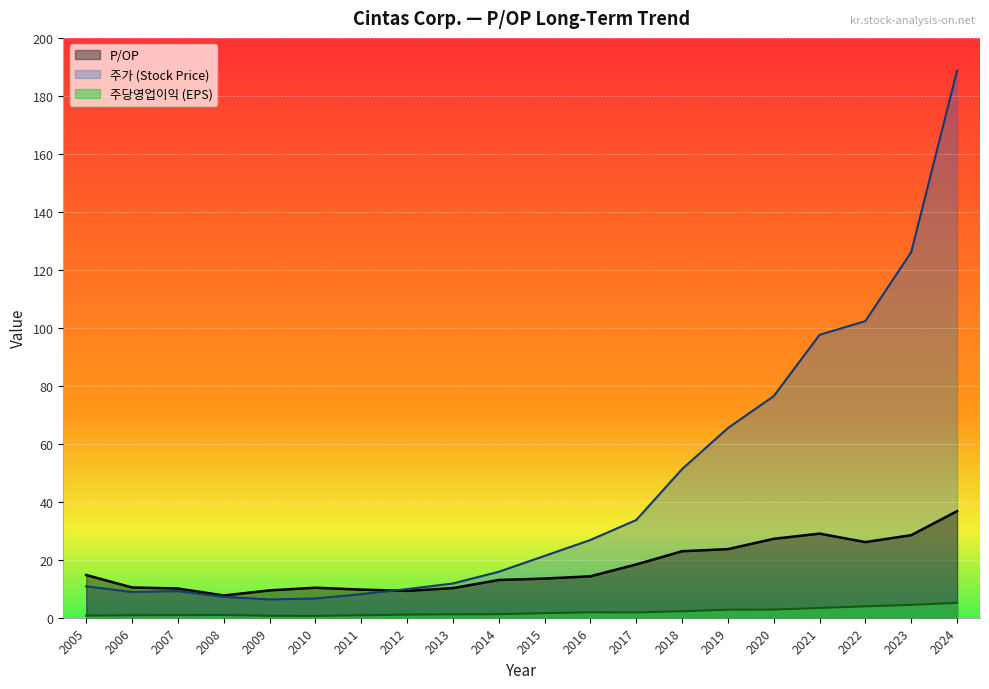

True or false: 주가 (Stock Price) and 주당영업이익 (EPS) intersect in this chart.

False